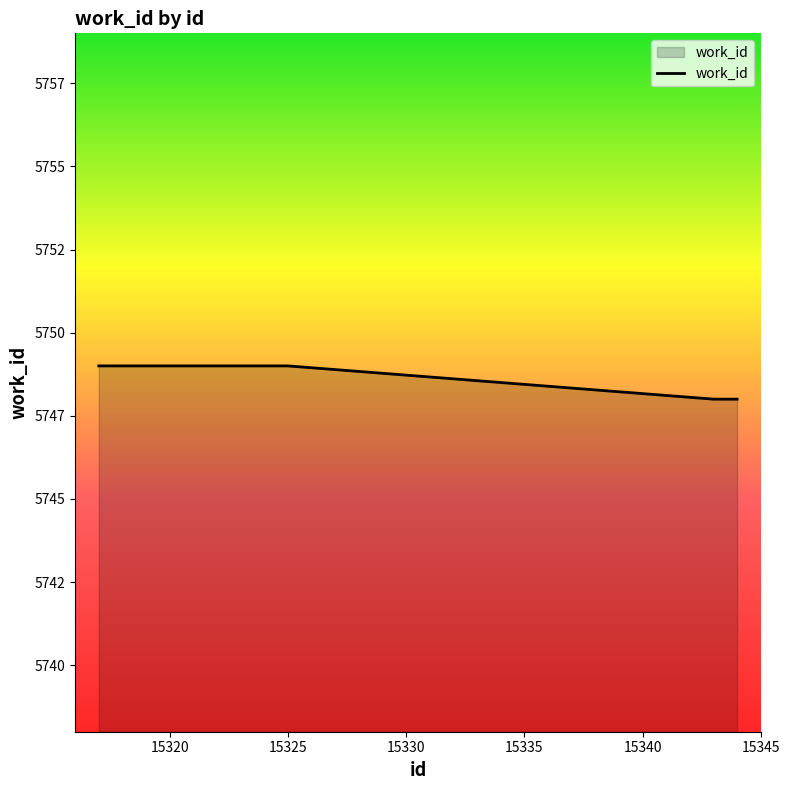

Rank the categories by value from highest to lowest.

15317, 15318, 15319, 15320, 15321, 15322, 15324, 15325, 15343, 15344